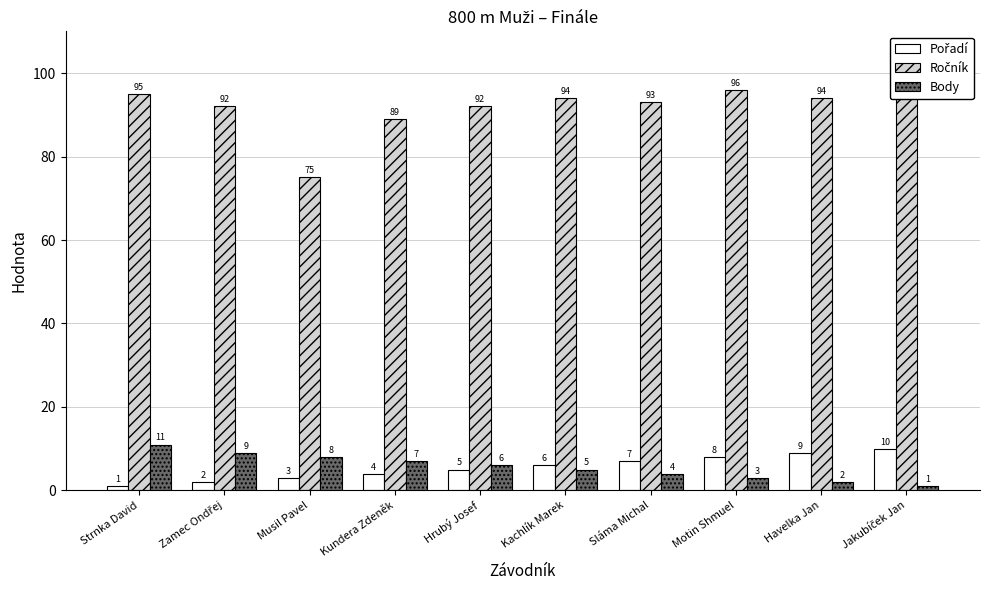

Which series has the largest total across all categories?

Ročník